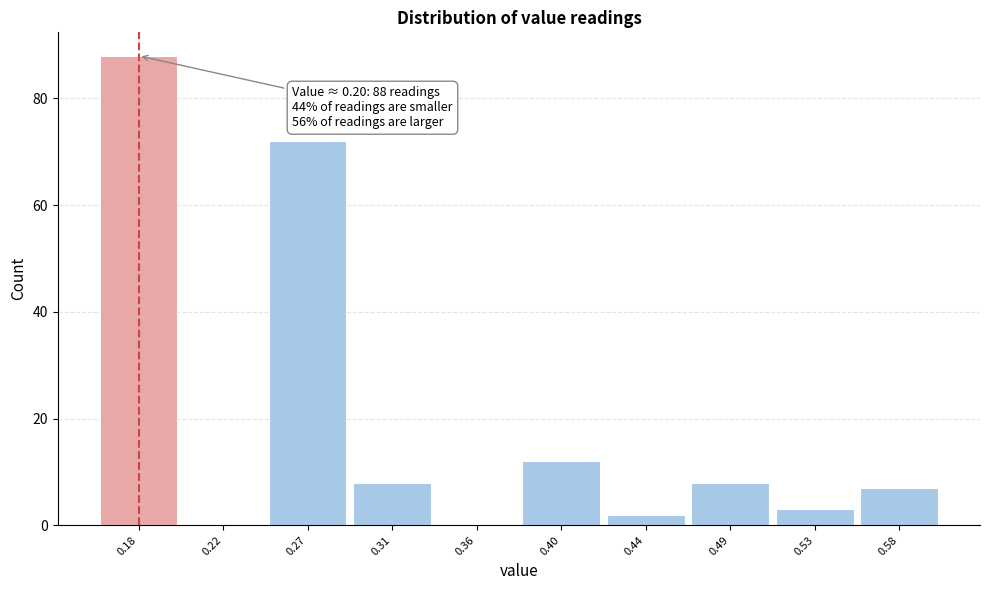

Reading left to right, what are all the values shown in this chart?

0.18=88	0.22=0	0.27=72	0.31=8	0.36=0	0.40=12	0.44=2	0.49=8	0.53=3	0.58=7